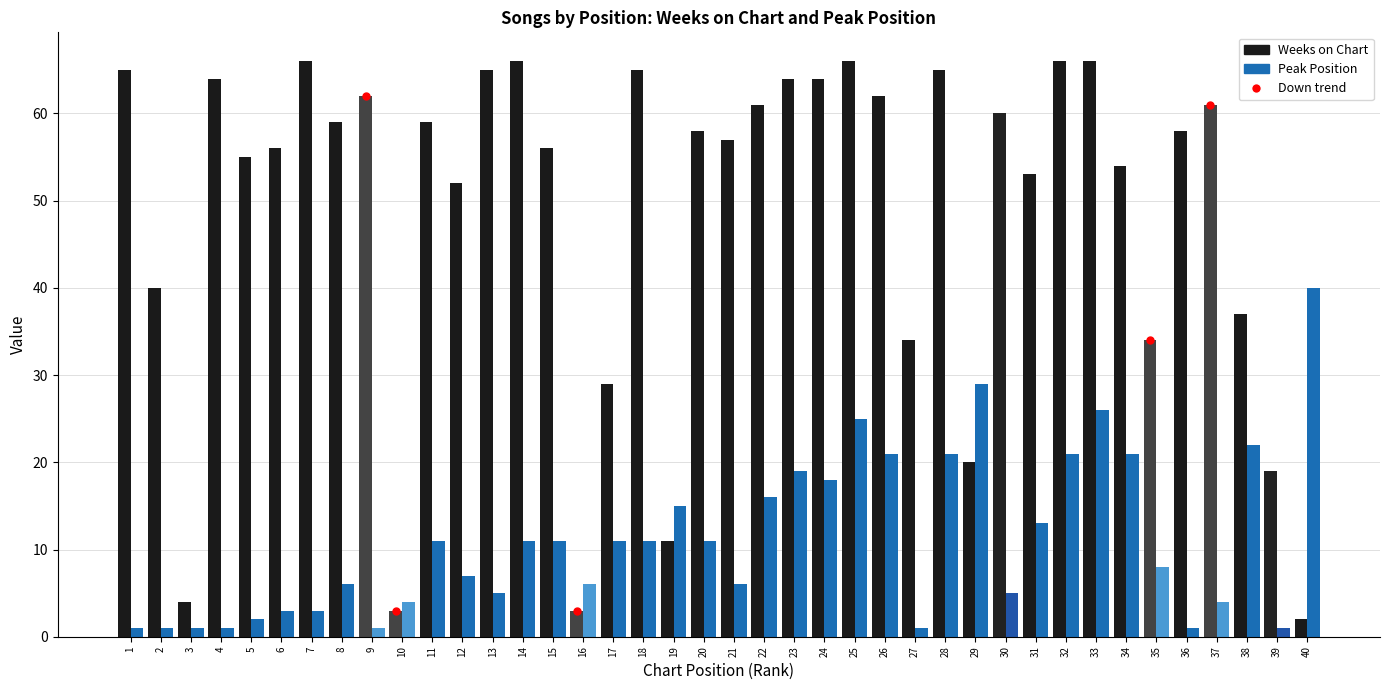

Which series has the largest range (max minus min)?

Weeks on Chart